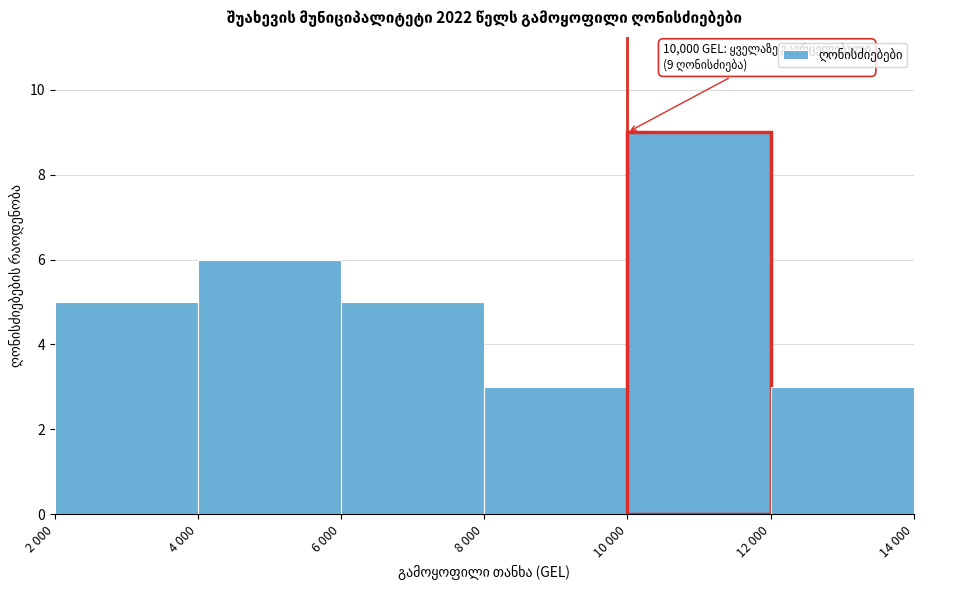

Reading right to left, transcribe all the data shown in this chart.

12 000=3	10 000=9	8 000=3	6 000=5	4 000=6	2 000=5